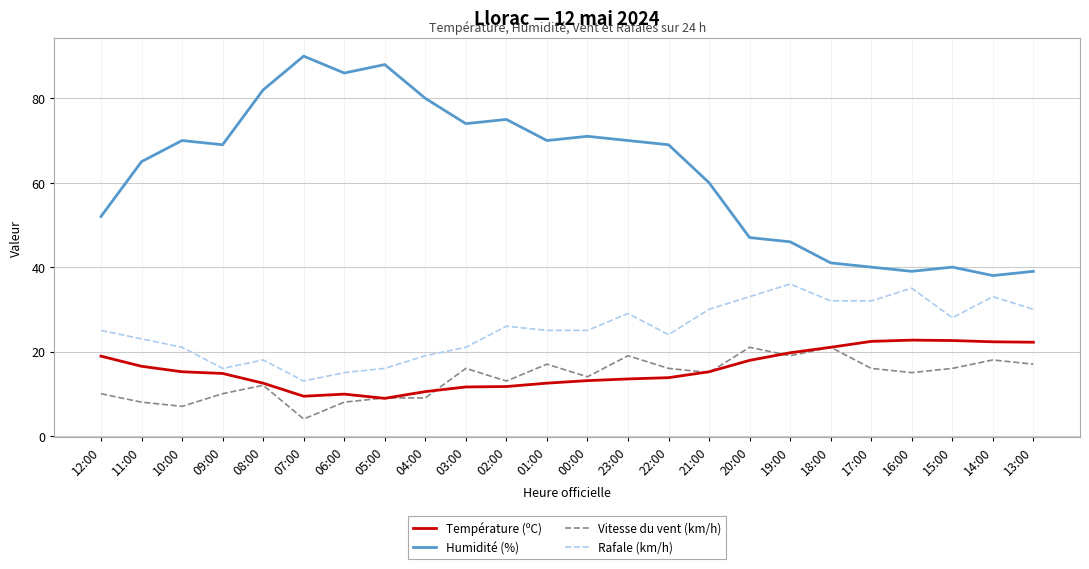

Where is the first local maximum for Vitesse du vent (km/h)?

08:00